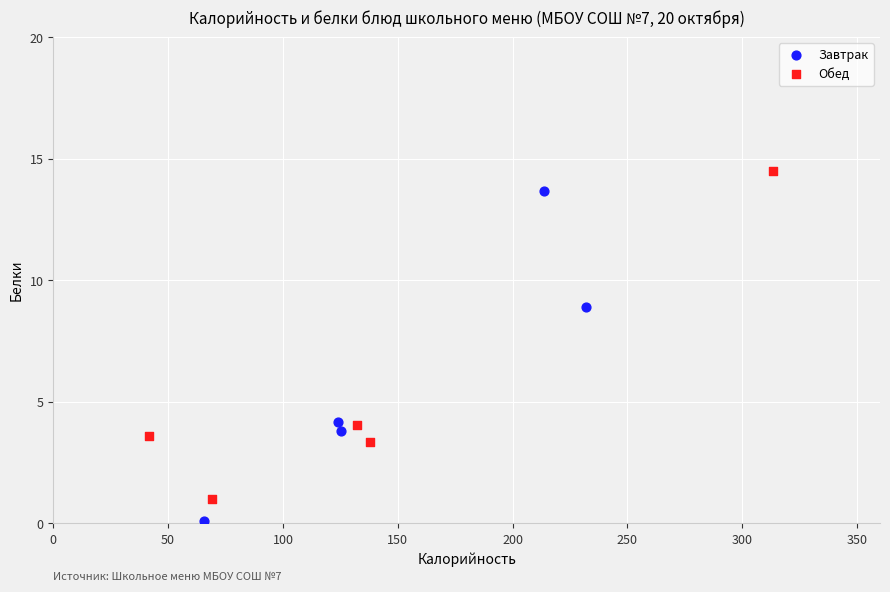

Which series contains the lowest Y value?

Завтрак